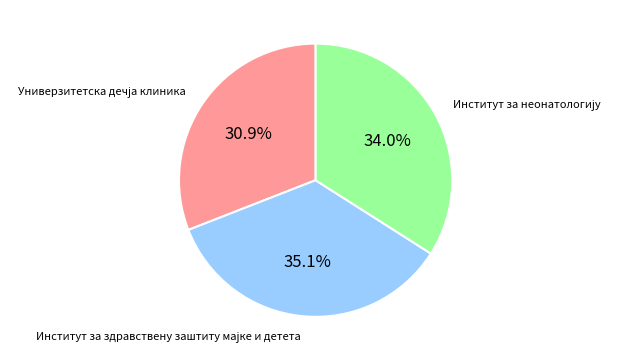

Is there a majority slice in this chart?

No